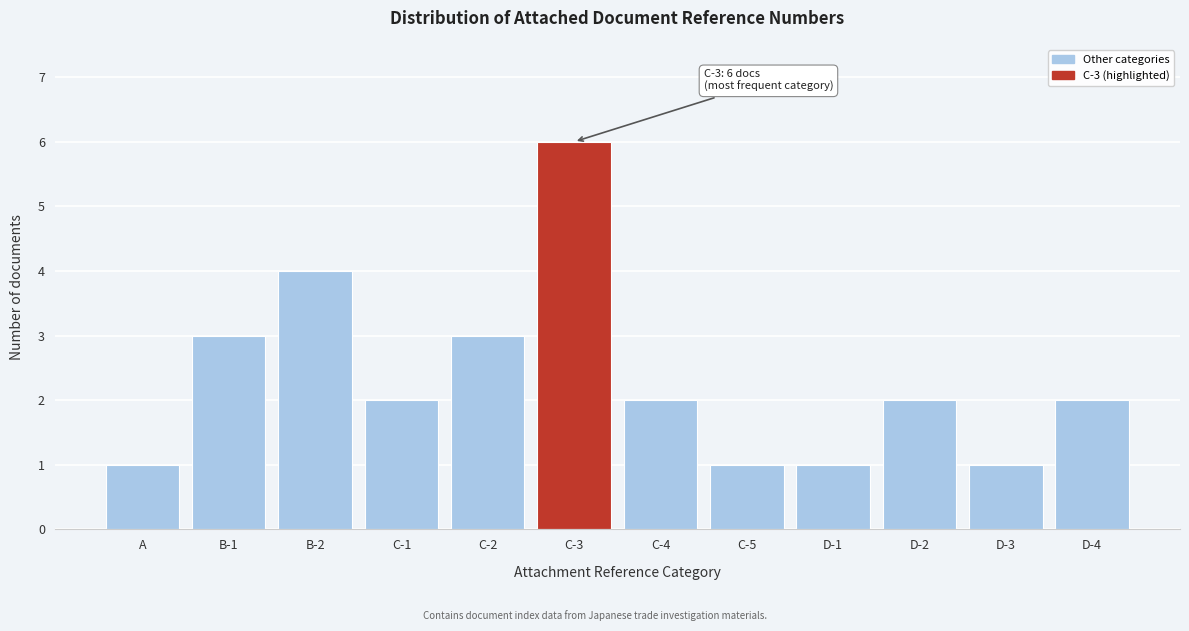

Reading left to right, what are all the values shown in this chart?

A=1	B-1=3	B-2=4	C-1=2	C-2=3	C-3=6	C-4=2	C-5=1	D-1=1	D-2=2	D-3=1	D-4=2